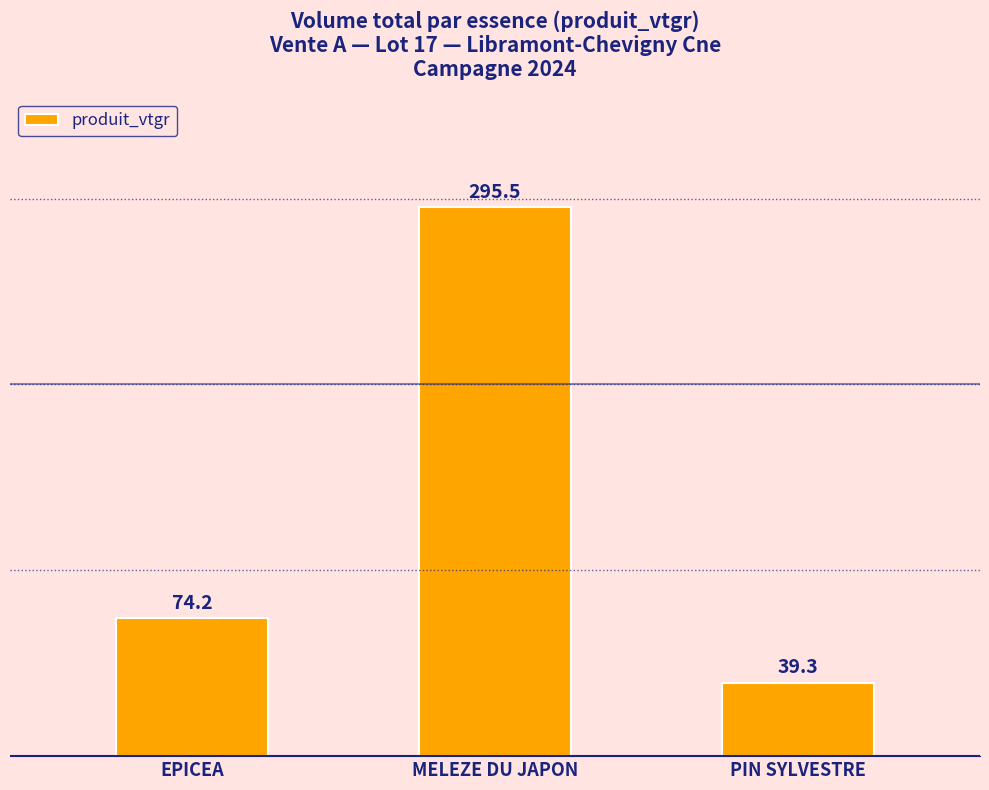

Are the bars horizontal?

No